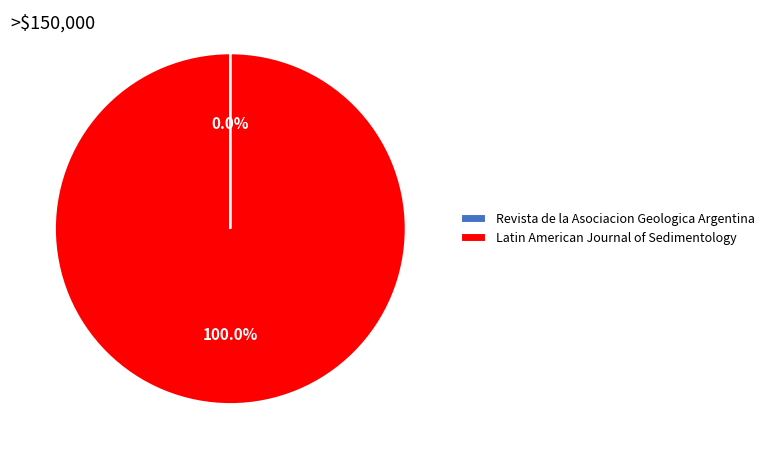

Which category has the biggest portion of the pie?

Latin American Journal of Sedimentology